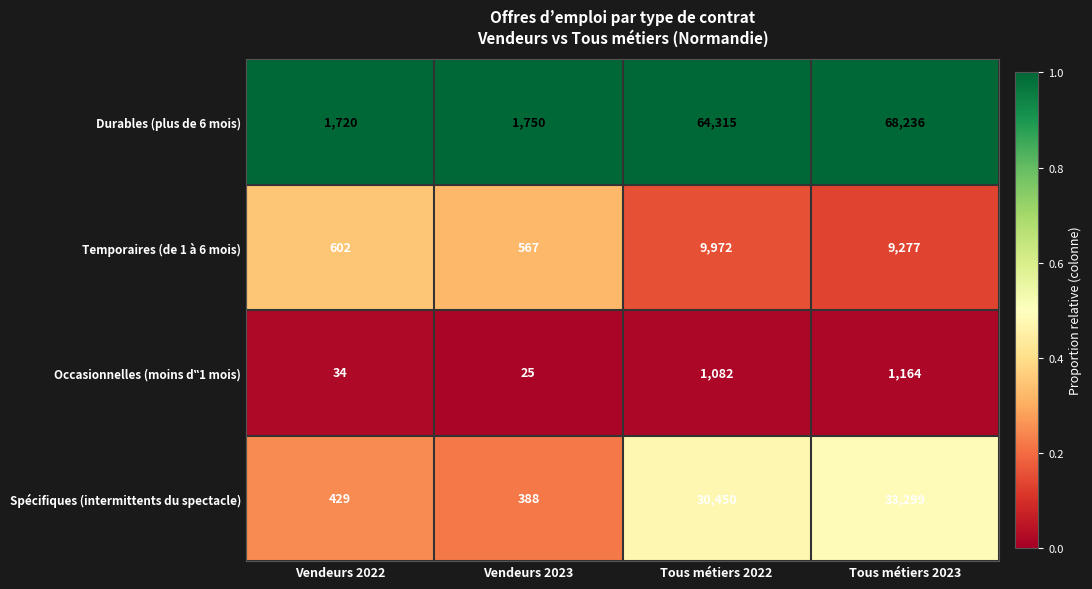

What is the sum of the Spécifiques (intermittents du spectacle) values at Vendeurs 2023 and Tous métiers 2022?

30838